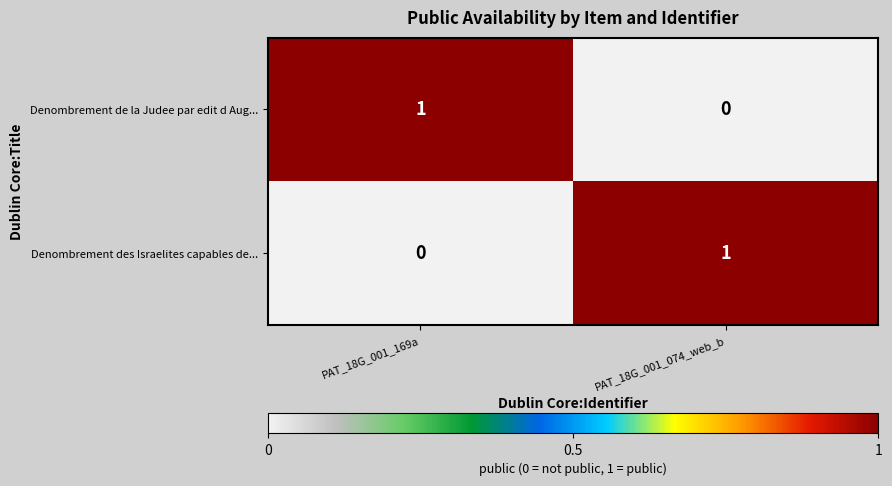

Where is Denombrement de la Judee par edit d Aug... nearest to the value 0?

PAT_18G_001_074_web_b